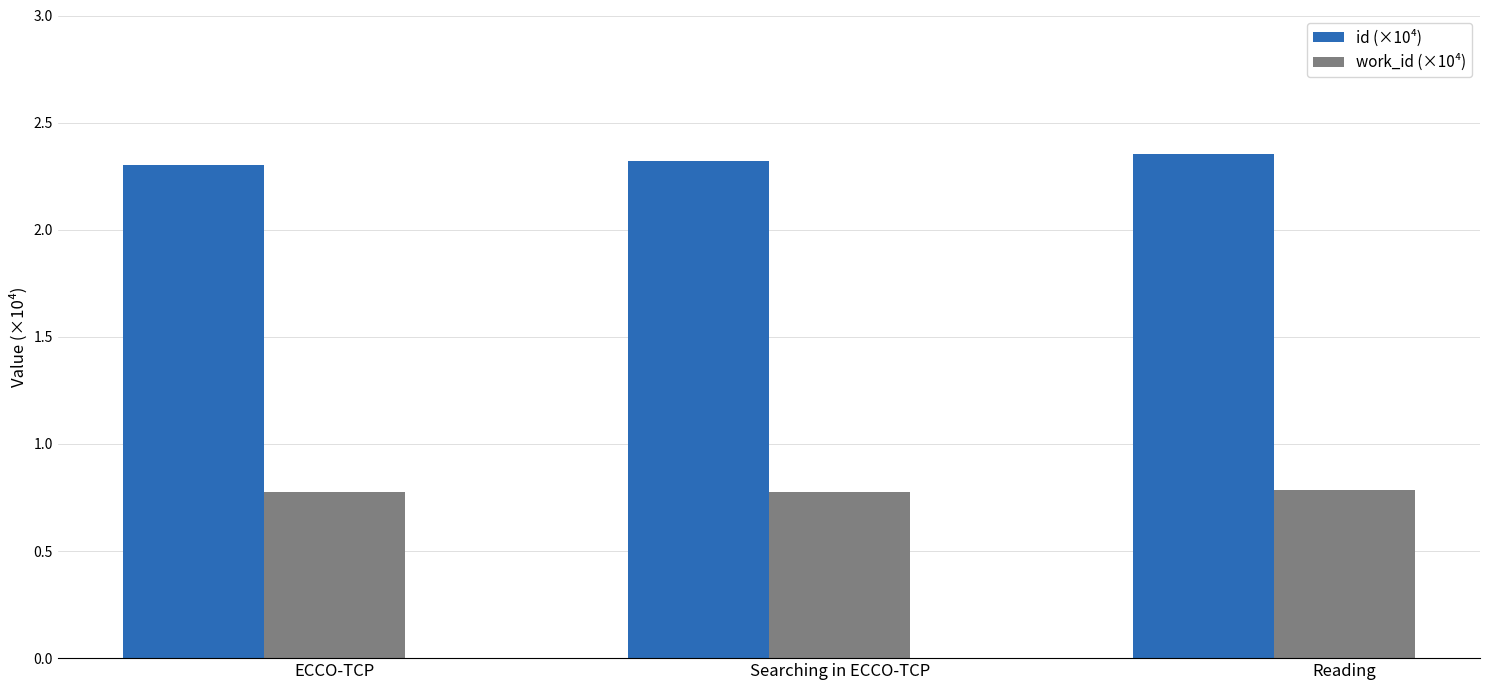

List the series in order of their peak value, highest first.

id (×10⁴), work_id (×10⁴)